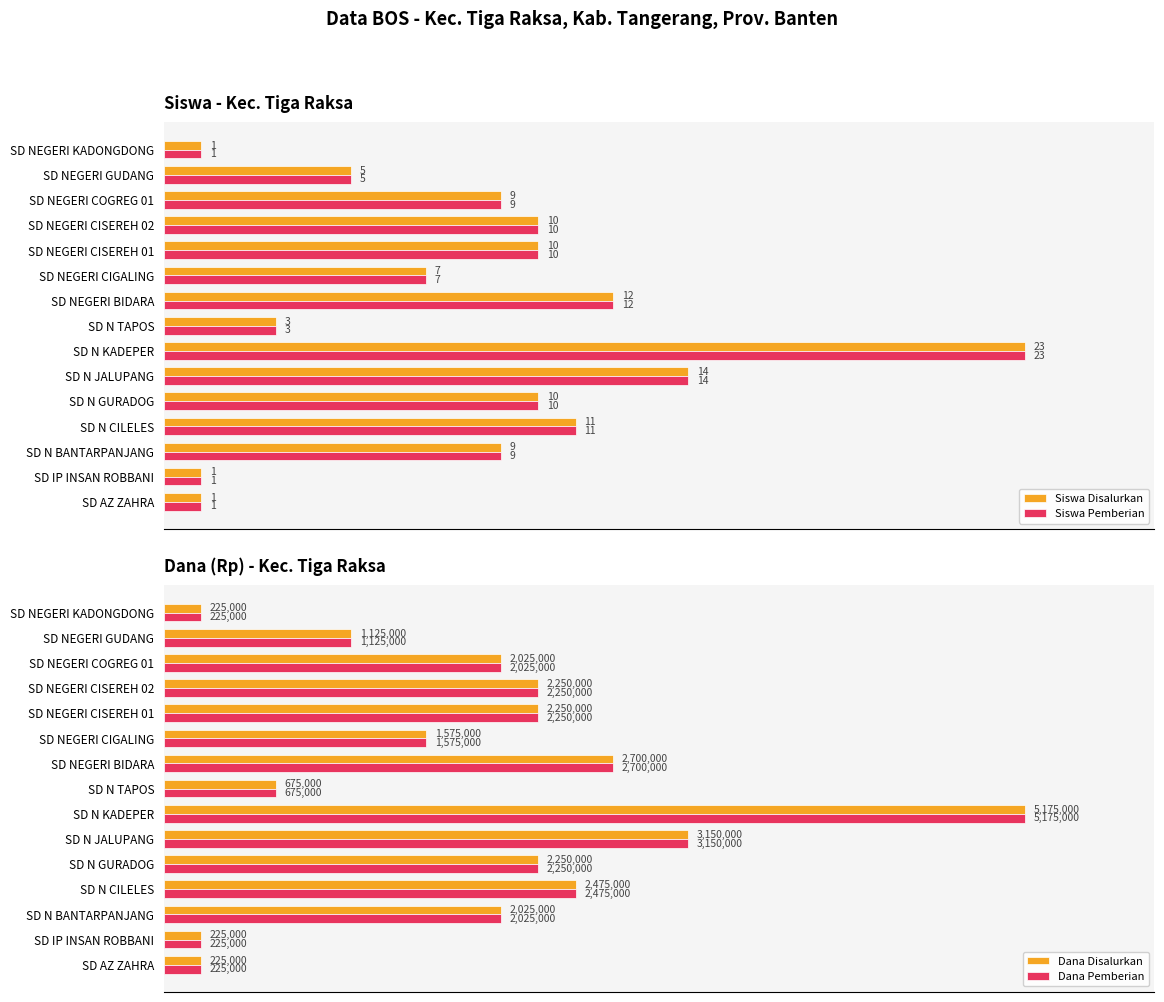

Which category has the highest value in the Siswa Pemberian series?

SD N KADEPER